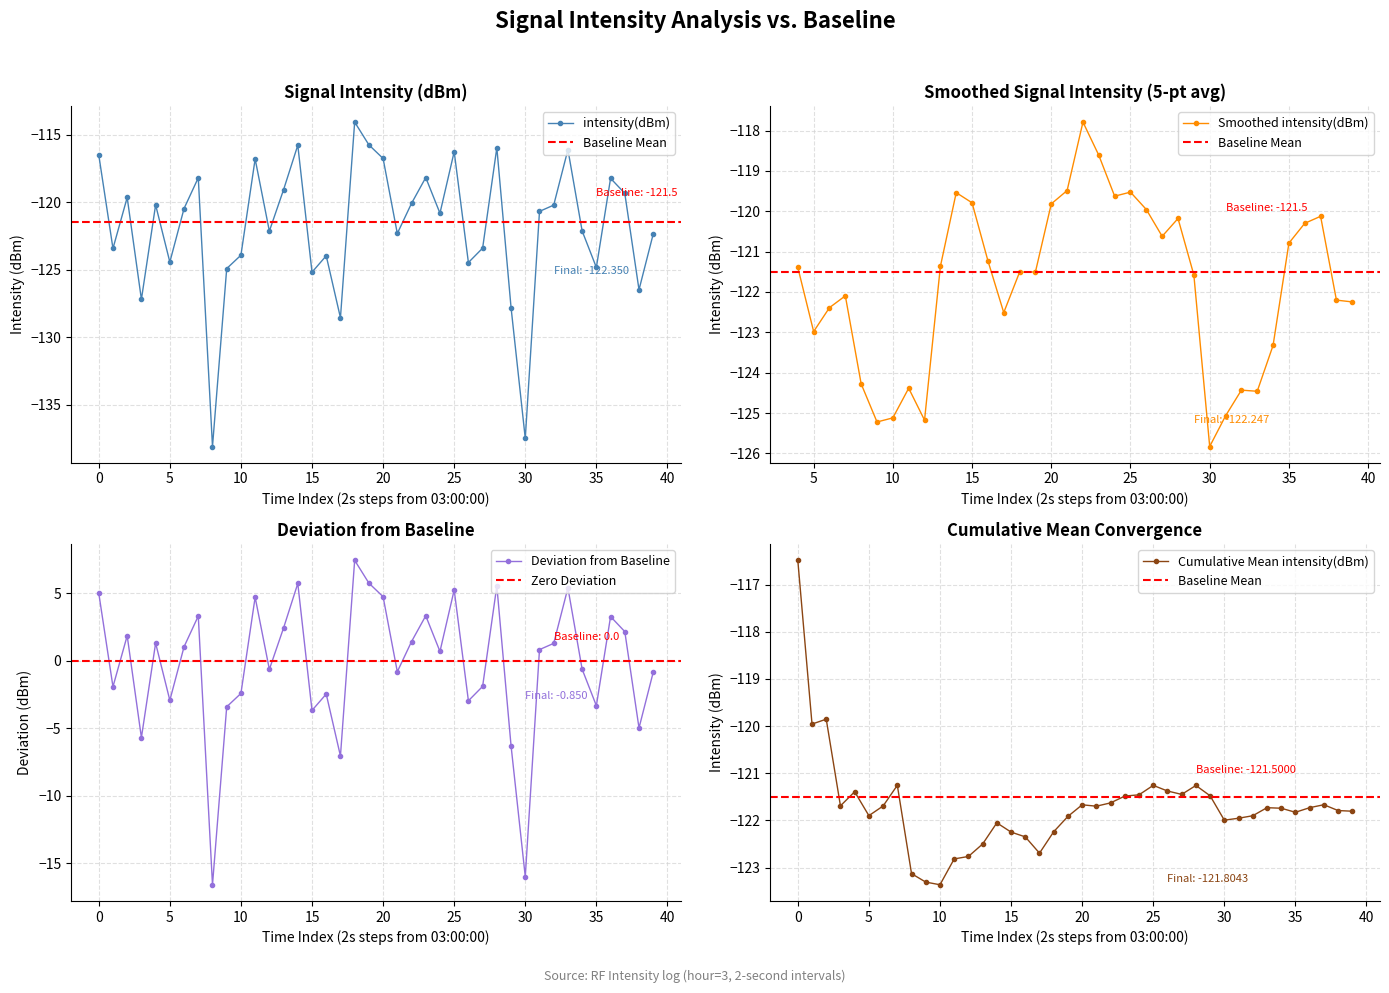

What is the difference between the second highest and second lowest values?

21.8